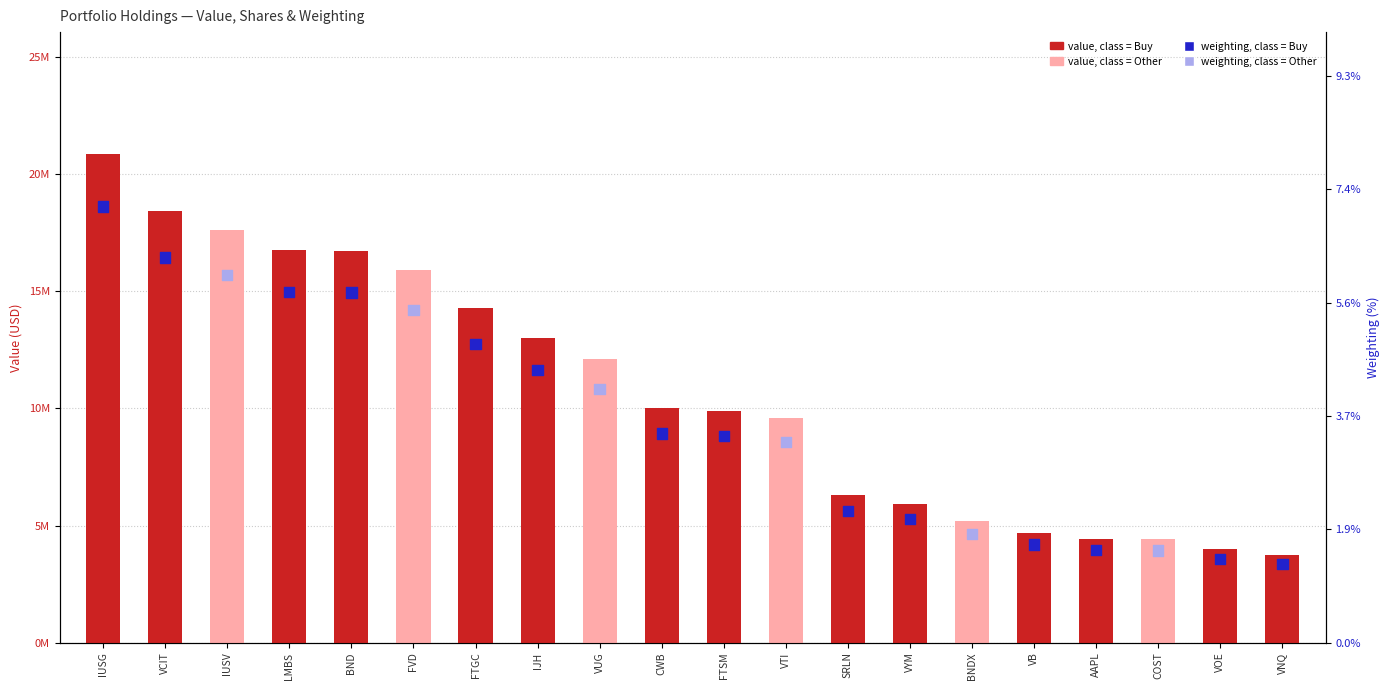

Which series contains the highest Y value?

Value (USD)